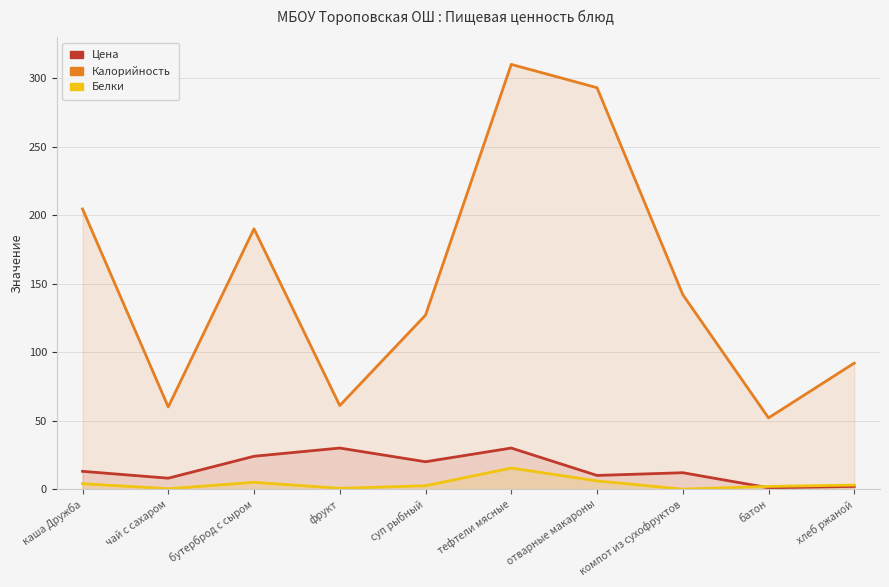

What is the sum of all Белки values?

38.8